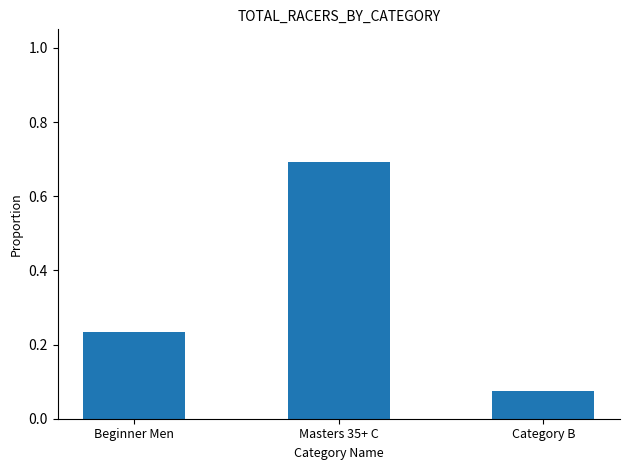

Between Masters 35+ C and Category B, which is larger?

Masters 35+ C